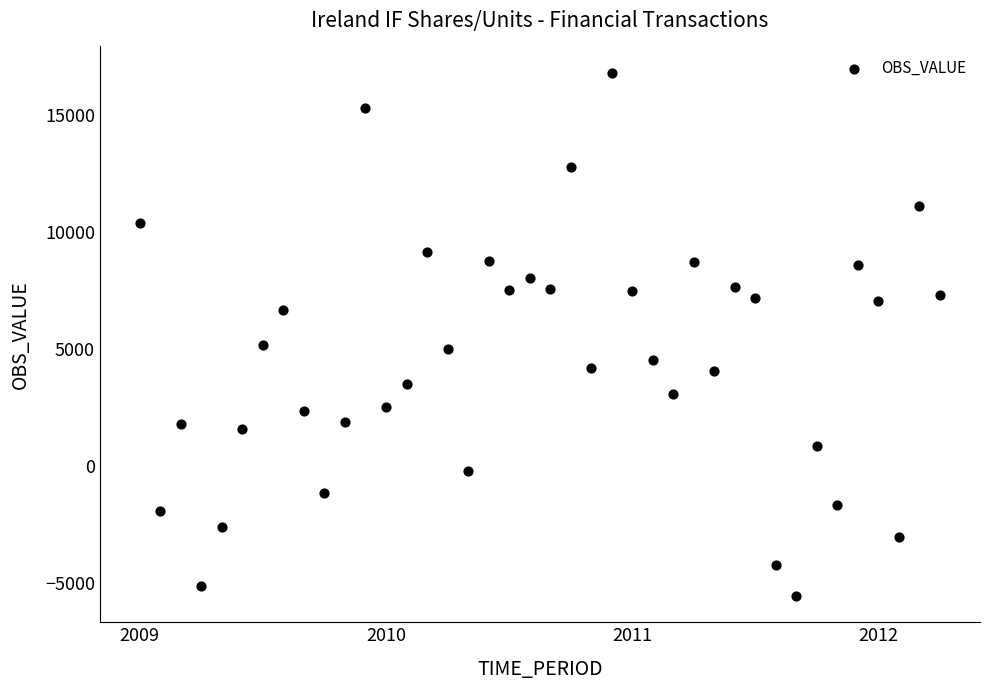

What is the range of Y values (max minus min)?

22390